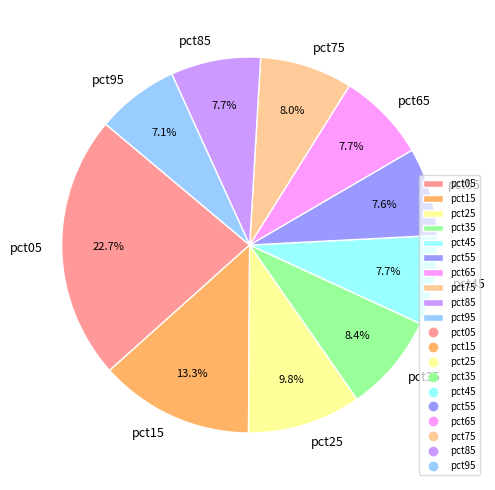

Is there any slice that represents more than half of the pie?

No